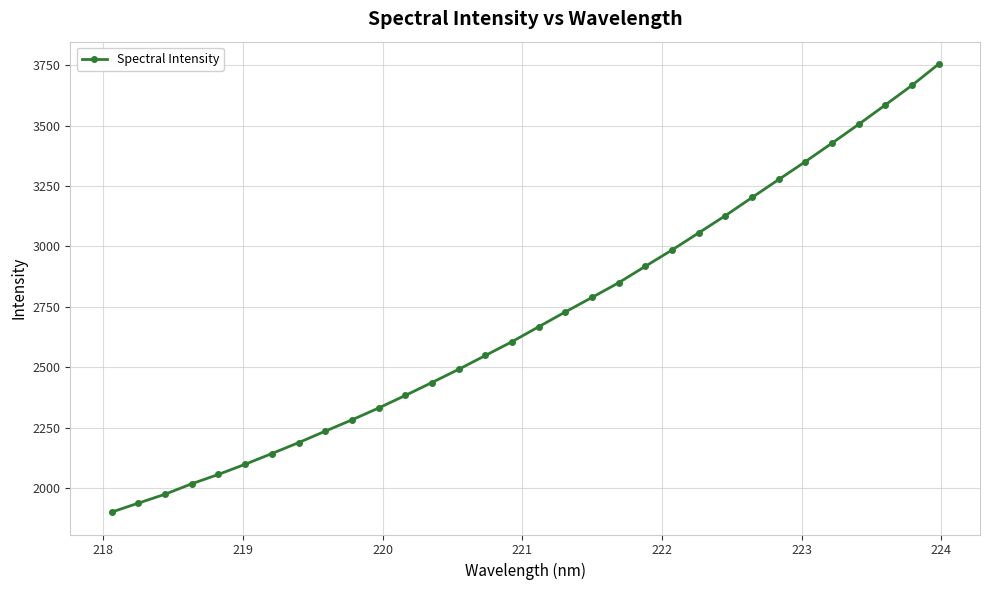

How many data points are less than 2667?

16